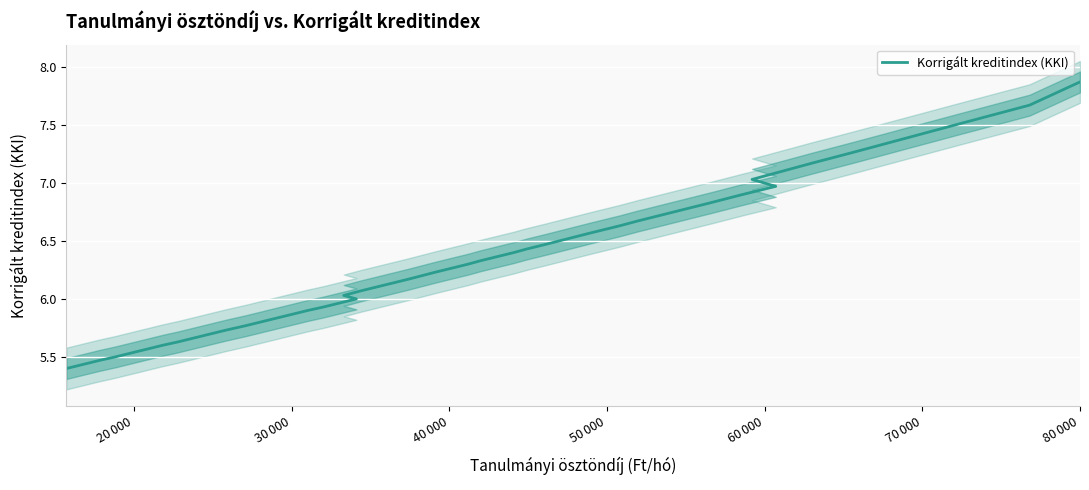

How many series are shown in this chart?

1